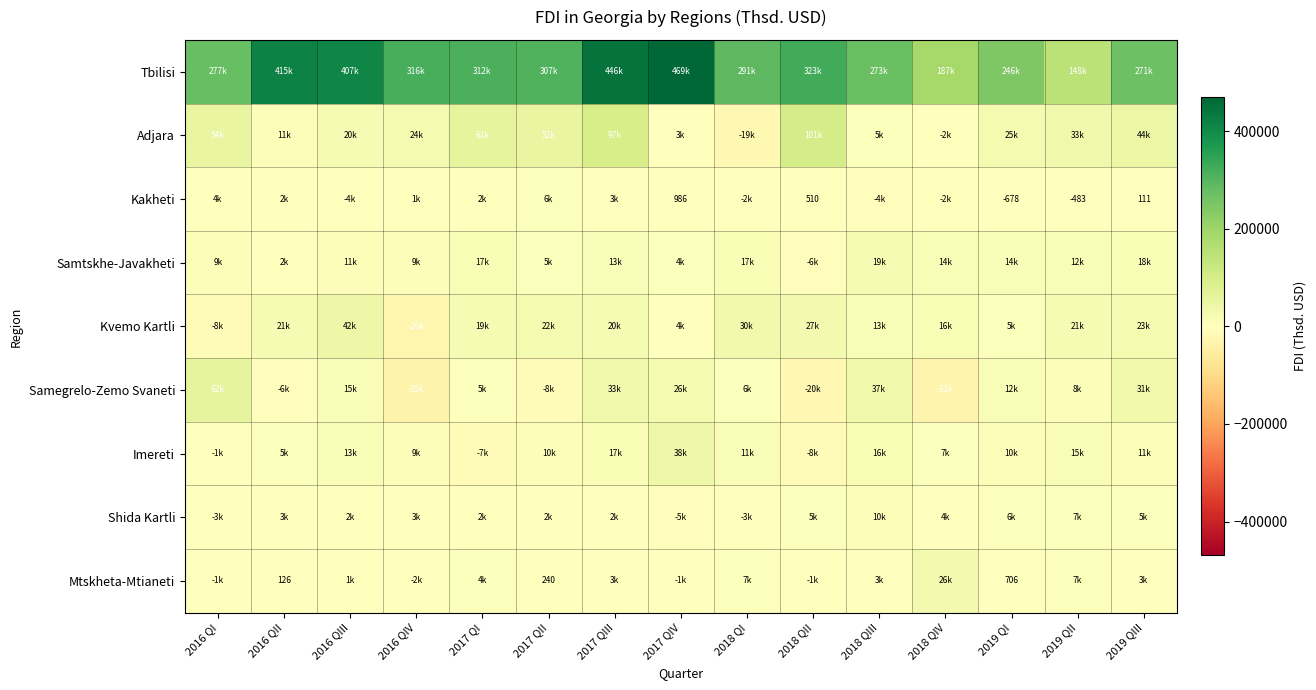

Is the value of Shida Kartli at 2017 QIII greater than the value of Tbilisi at 2017 QIV?

No